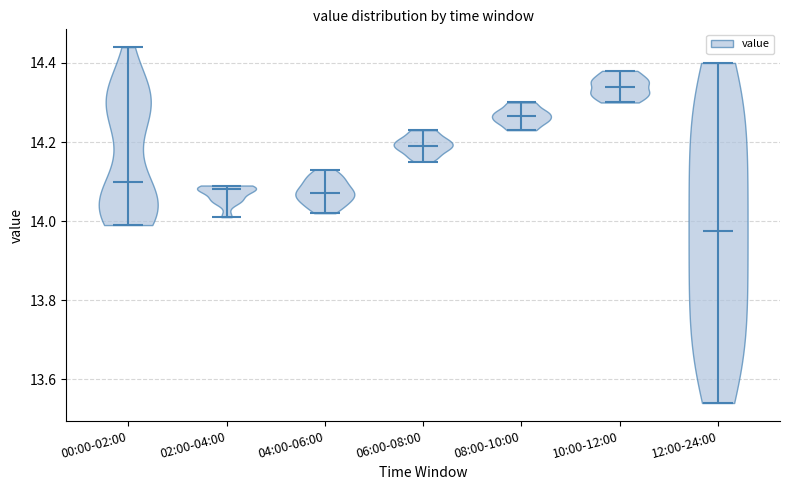

What is the lowest point the violin for 00:00-02:00 reaches on the y-axis? The values are not printed on the chart, so give them approximately, as read against the axis.

14.00